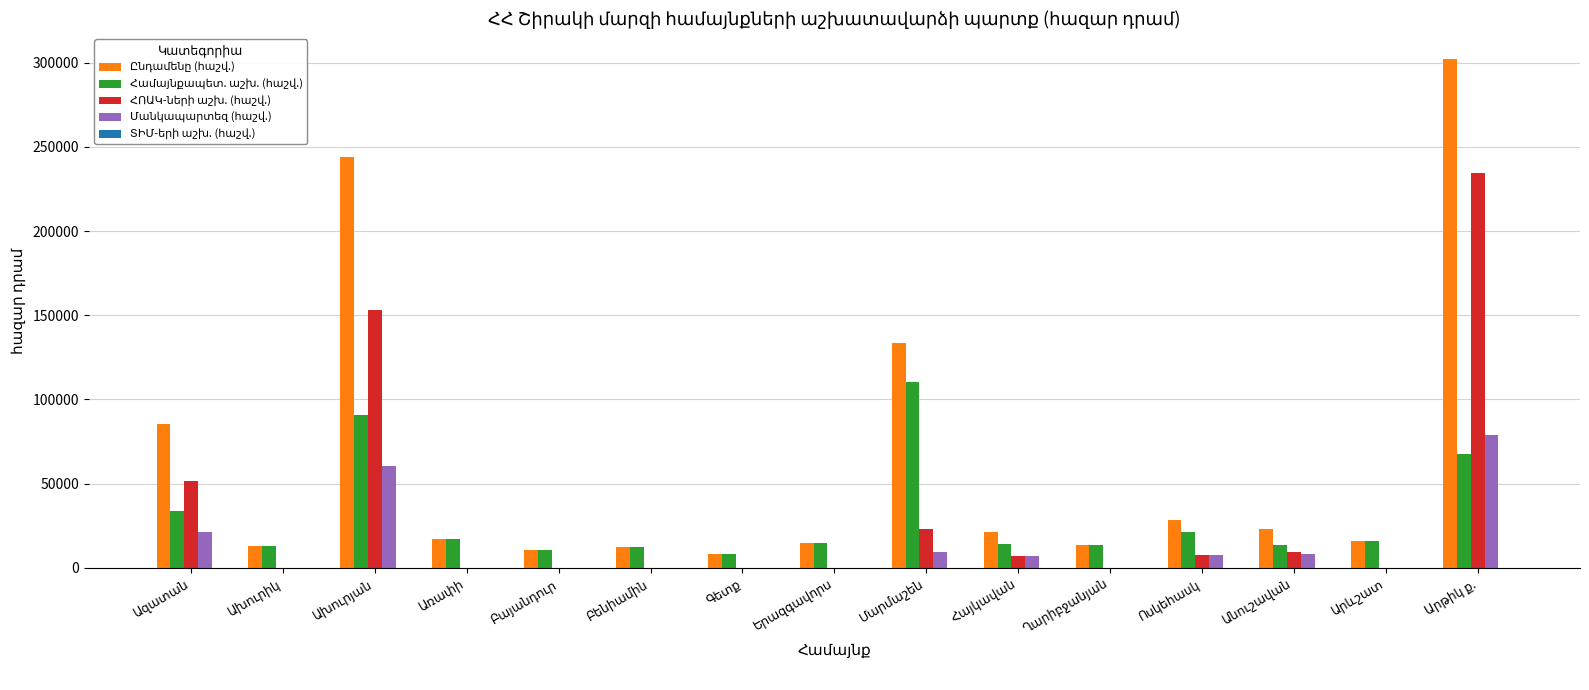

What is the difference between the maximum and minimum values in the Ընդամենը (հաշվ.) series?

293915.5